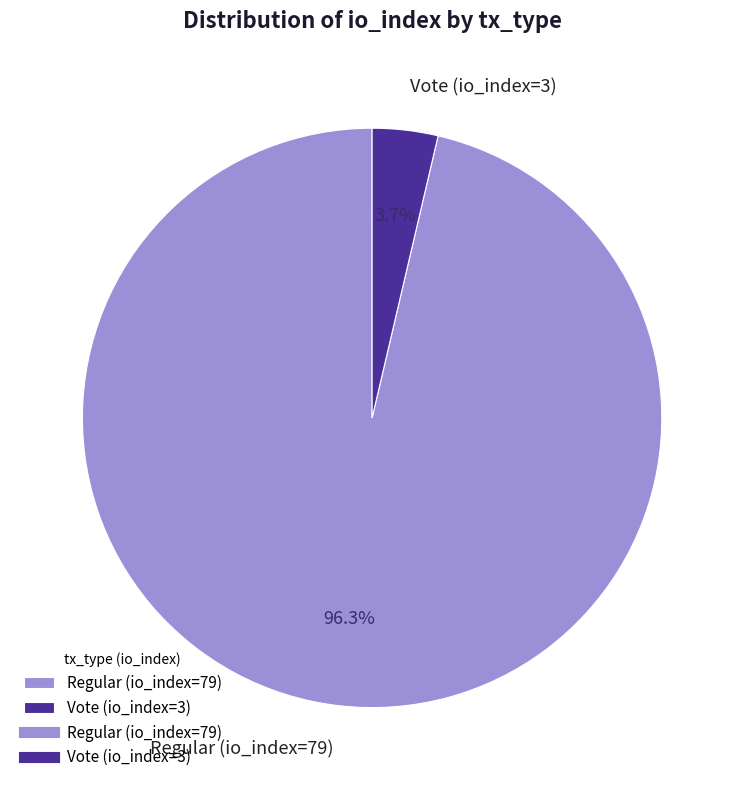

To the nearest percent, what percentage of the pie is Regular (io_index=79)?

96%